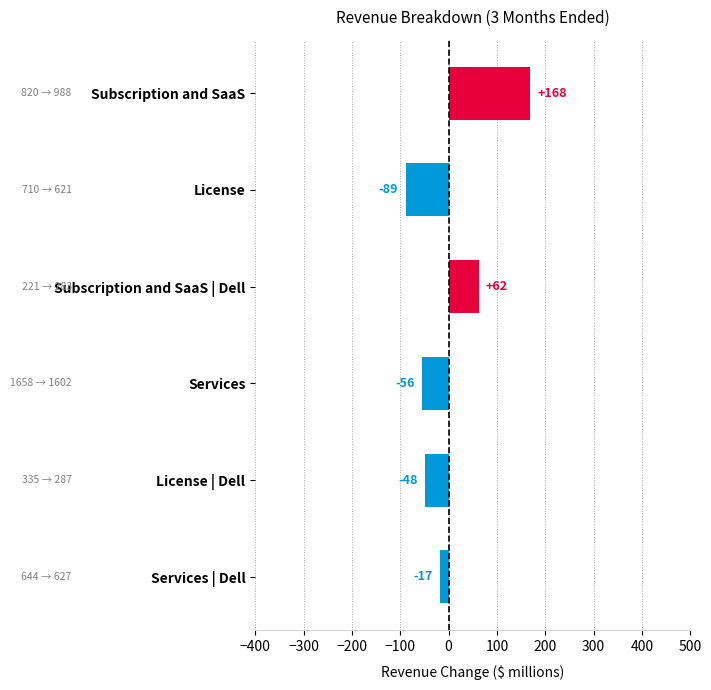

How many positive values are there?

2